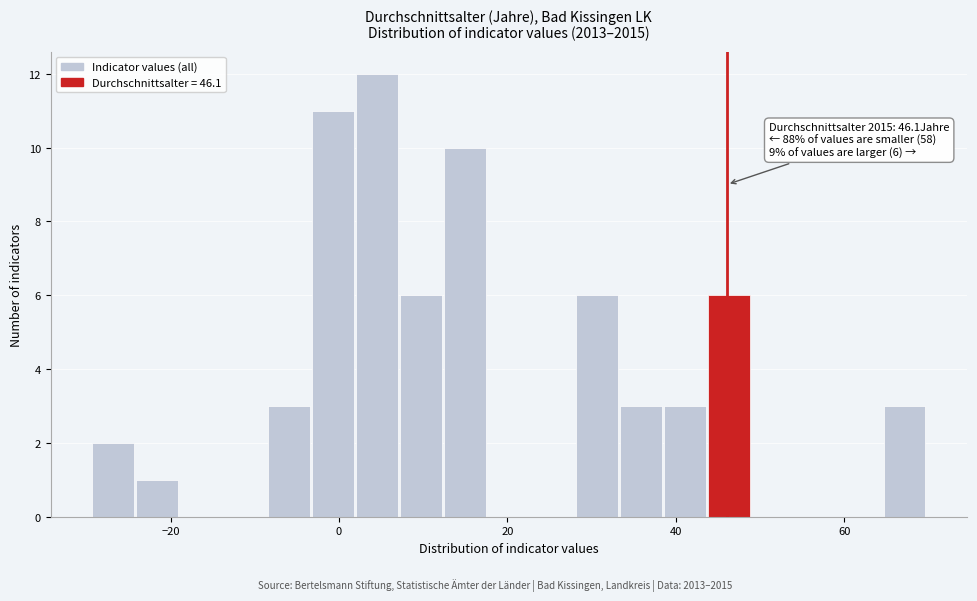

Around what value on the x-axis is the tallest bar? Give the approximate position of its centre, as read against the axis.

4